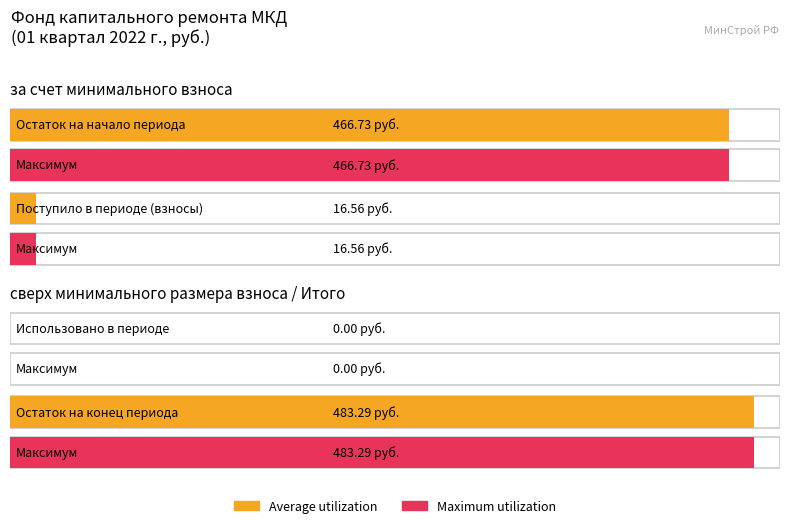

Between Поступило and Использовано, which series saw the biggest shift?

Average utilization